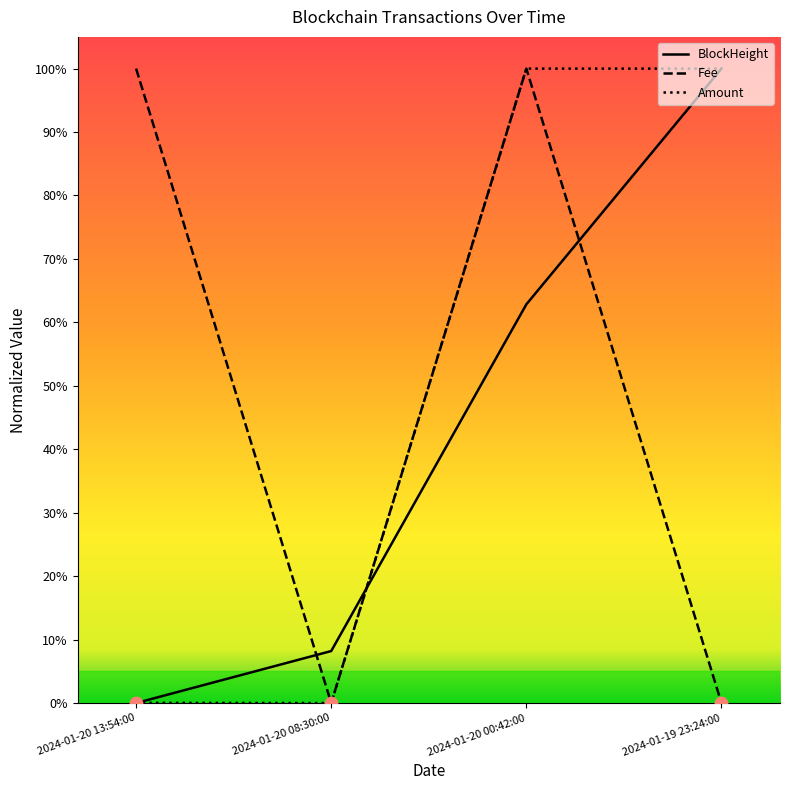

Does the chart have visible grid lines?

No